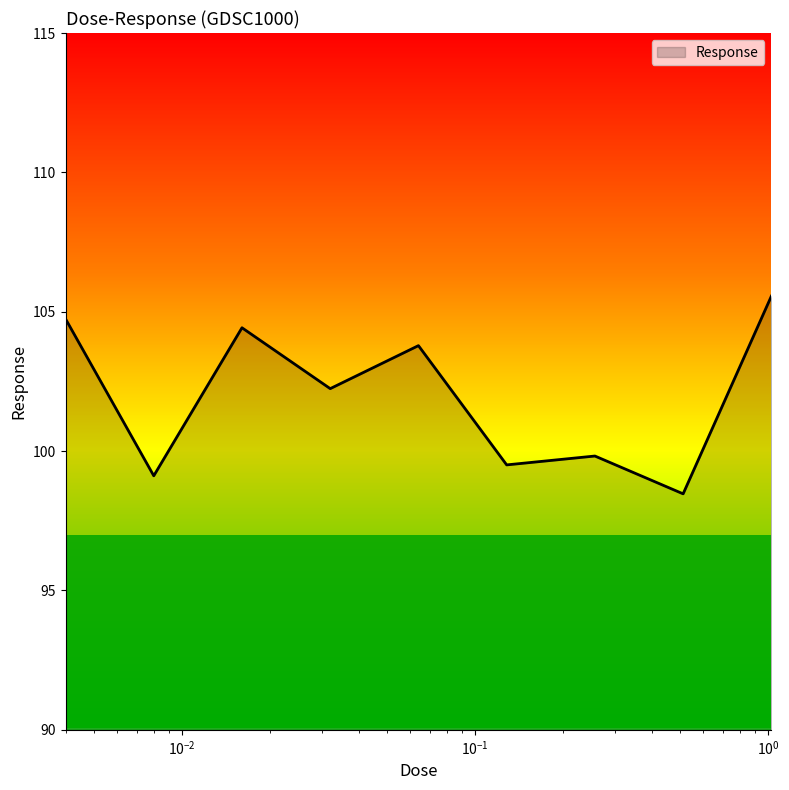

What is the smallest value displayed?

98.5